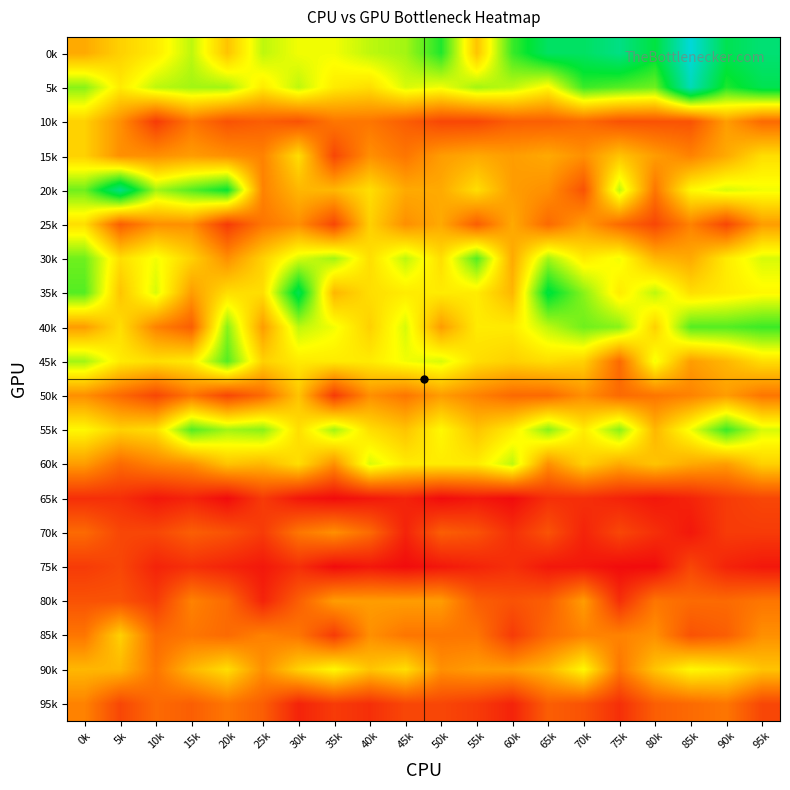

Reading right to left, what are all the values shown in this chart?

0k: 95k=33	90k=31	85k=39	80k=30	75k=34	70k=32	65k=32	60k=27	55k=15	50k=28	45k=23	40k=22	35k=20	30k=20	25k=22	20k=15	15k=22	10k=18	5k=16	0k=13
5k: 95k=31	90k=28	85k=37	80k=25	75k=26	70k=27	65k=19	60k=22	55k=23	50k=20	45k=21	40k=17	35k=18	30k=22	25k=18	20k=23	15k=23	10k=22	5k=18	0k=24
10k: 95k=8	90k=12	85k=6	80k=6	75k=6	70k=8	65k=7	60k=7	55k=5	50k=5	45k=7	40k=9	35k=9	30k=6	25k=7	20k=6	15k=9	10k=4	5k=11	0k=16
15k: 95k=17	90k=13	85k=10	80k=12	75k=15	70k=11	65k=13	60k=12	55k=13	50k=12	45k=9	40k=11	35k=5	30k=17	25k=10	20k=11	15k=12	10k=11	5k=11	0k=16
20k: 95k=20	90k=21	85k=19	80k=9	75k=22	70k=6	65k=11	60k=12	55k=17	50k=13	45k=13	40k=17	35k=14	30k=14	25k=10	20k=29	15k=26	10k=23	5k=34	0k=25
25k: 95k=12	90k=5	85k=10	80k=5	75k=8	70k=12	65k=8	60k=13	55k=7	50k=13	45k=11	40k=16	35k=5	30k=11	25k=9	20k=4	15k=11	10k=11	5k=7	0k=17
30k: 95k=21	90k=18	85k=13	80k=14	75k=20	70k=18	65k=23	60k=13	55k=26	50k=17	45k=22	40k=17	35k=23	30k=21	25k=16	20k=11	15k=16	10k=20	5k=17	0k=25
35k: 95k=19	90k=18	85k=17	80k=22	75k=18	70k=24	65k=30	60k=14	55k=18	50k=18	45k=18	40k=17	35k=14	30k=31	25k=17	20k=17	15k=12	10k=21	5k=15	0k=26
40k: 95k=27	90k=26	85k=26	80k=16	75k=24	70k=25	65k=22	60k=18	55k=18	50k=12	45k=21	40k=16	35k=20	30k=22	25k=12	20k=24	15k=7	10k=10	5k=17	0k=12
45k: 95k=17	90k=14	85k=12	80k=20	75k=8	70k=16	65k=17	60k=16	55k=17	50k=21	45k=20	40k=18	35k=18	30k=18	25k=16	20k=26	15k=18	10k=17	5k=18	0k=23
50k: 95k=9	90k=12	85k=10	80k=9	75k=8	70k=11	65k=8	60k=8	55k=10	50k=12	45k=9	40k=11	35k=4	30k=15	25k=8	20k=5	15k=9	10k=5	5k=8	0k=11
55k: 95k=21	90k=27	85k=20	80k=14	75k=24	70k=18	65k=24	60k=18	55k=15	50k=19	45k=15	40k=17	35k=23	30k=17	25k=24	20k=23	15k=26	10k=17	5k=16	0k=19
60k: 95k=16	90k=12	85k=13	80k=15	75k=13	70k=16	65k=11	60k=22	55k=18	50k=18	45k=18	40k=21	35k=11	30k=17	25k=14	20k=15	15k=11	10k=10	5k=8	0k=12
65k: 95k=5	90k=4	85k=2	80k=1	75k=2	70k=3	65k=3	60k=0	55k=1	50k=0	45k=2	40k=1	35k=0	30k=1	25k=4	20k=0	15k=2	10k=1	5k=3	0k=3
70k: 95k=4	90k=4	85k=1	80k=3	75k=5	70k=2	65k=6	60k=3	55k=6	50k=7	45k=2	40k=8	35k=11	30k=9	25k=4	20k=6	15k=7	10k=5	5k=5	0k=8
75k: 95k=1	90k=2	85k=5	80k=0	75k=0	70k=1	65k=1	60k=3	55k=2	50k=1	45k=0	40k=1	35k=0	30k=3	25k=1	20k=2	15k=3	10k=2	5k=5	0k=4
80k: 95k=9	90k=8	85k=8	80k=9	75k=3	70k=12	65k=7	60k=6	55k=7	50k=12	45k=12	40k=12	35k=12	30k=7	25k=2	20k=8	15k=10	10k=4	5k=6	0k=6
85k: 95k=11	90k=7	85k=6	80k=11	75k=10	70k=10	65k=8	60k=4	55k=9	50k=9	45k=9	40k=11	35k=4	30k=9	25k=10	20k=8	15k=9	10k=8	5k=16	0k=9
90k: 95k=15	90k=18	85k=19	80k=15	75k=9	70k=19	65k=14	60k=12	55k=12	50k=11	45k=17	40k=15	35k=19	30k=16	25k=11	20k=17	15k=14	10k=9	5k=14	0k=14
95k: 95k=5	90k=9	85k=8	80k=7	75k=3	70k=6	65k=7	60k=2	55k=4	50k=5	45k=5	40k=3	35k=4	30k=2	25k=7	20k=9	15k=7	10k=8	5k=5	0k=10